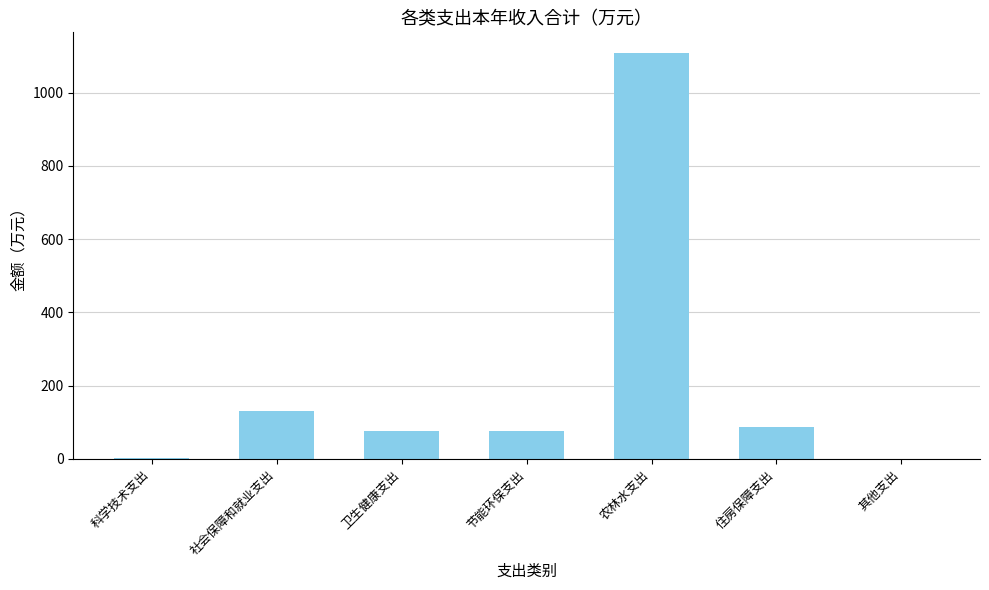

How many data points are above 77?

5